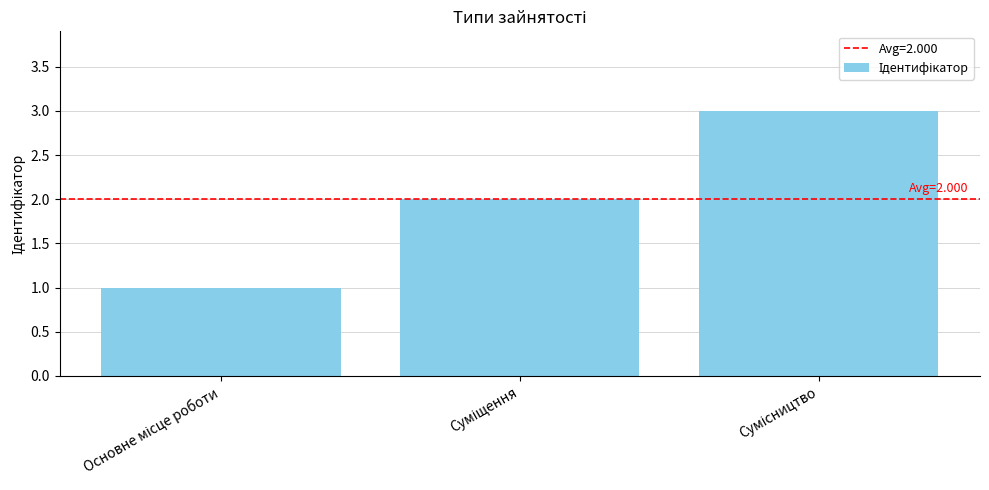

What is the maximum value shown in the chart?

3